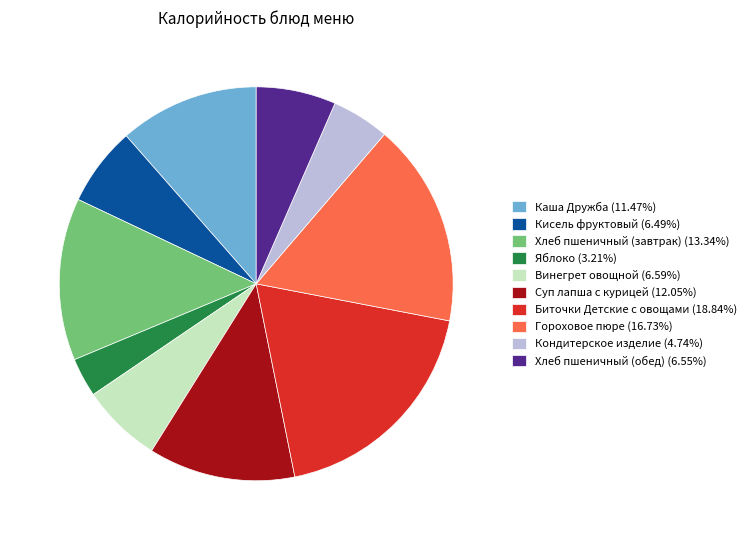

Which slice is the largest?

Биточки Детские с овощами